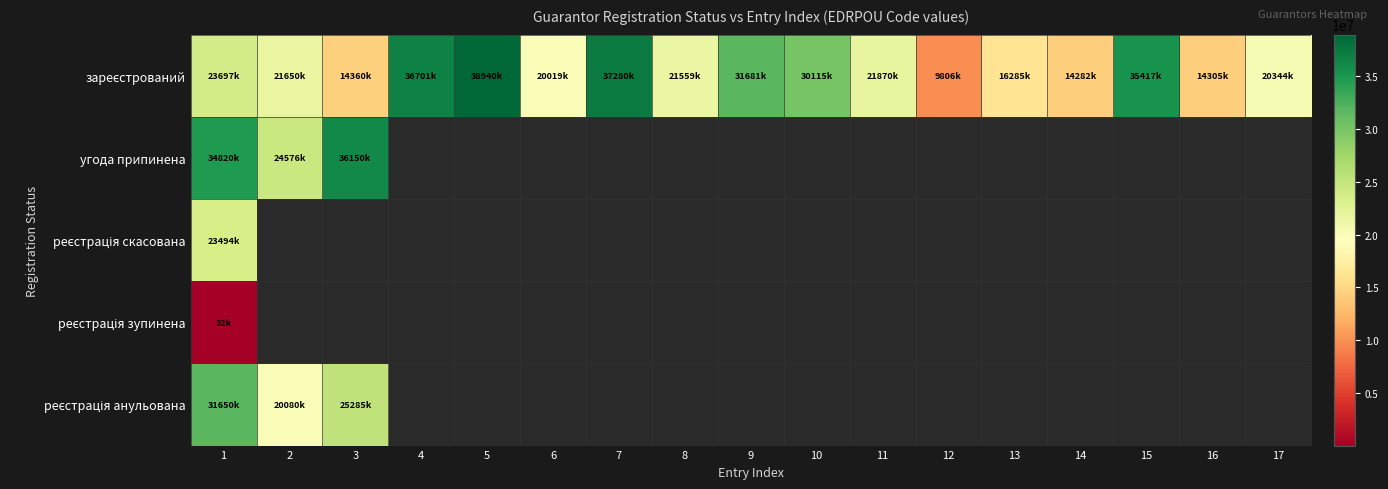

What is the sum of the зареєстрований values at 7 and 9?

68962485.0